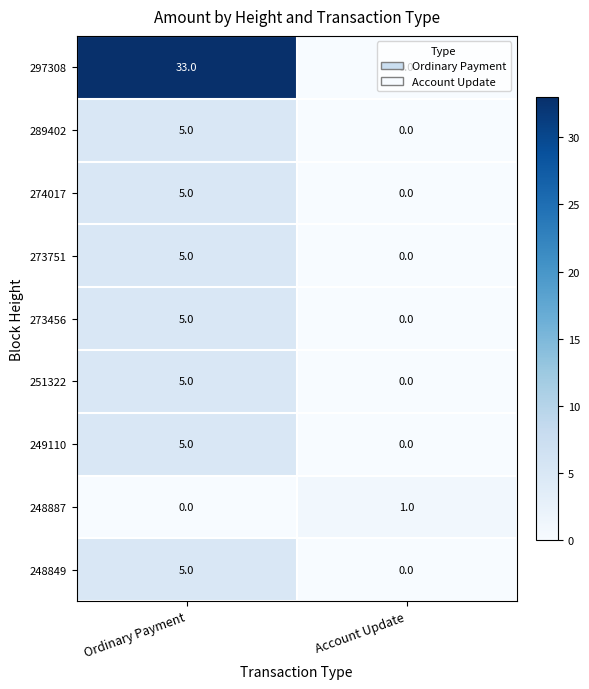

Rank the categories by 289402 value from lowest to highest.

Account Update, Ordinary Payment